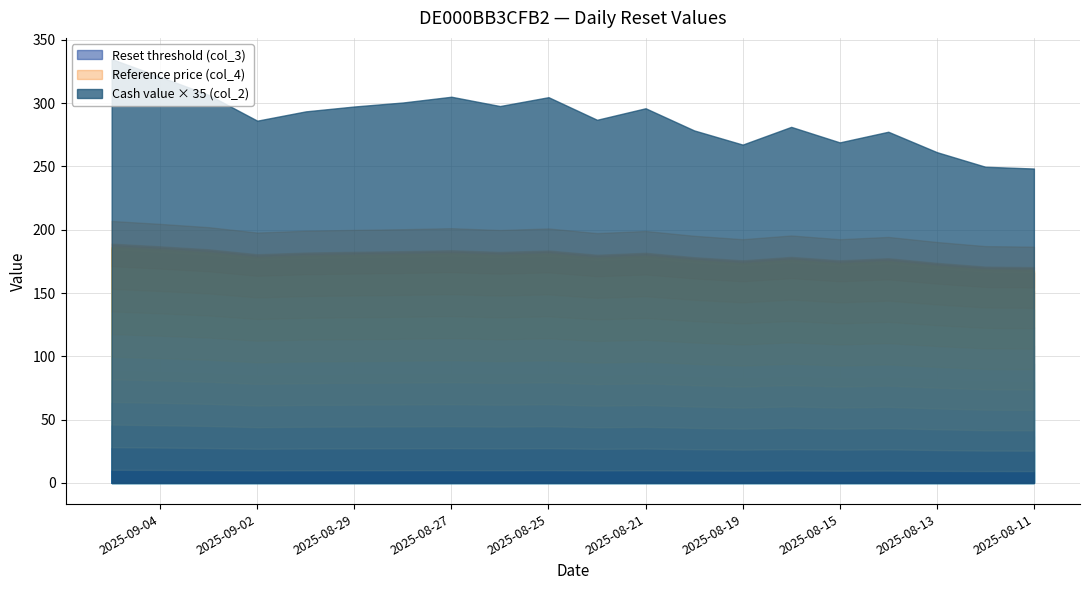

Reading left to right, what are all the values shown in this chart?

Reset threshold (col_3): 2025-09-05=184.1	2025-09-04=182.1	2025-09-03=179.8	2025-09-02=176.0	2025-09-01=177.3	2025-08-29=177.9	2025-08-28=178.4	2025-08-27=179.1	2025-08-26=177.8	2025-08-25=178.9	2025-08-22=175.6	2025-08-21=177.1	2025-08-20=173.7	2025-08-19=171.3	2025-08-18=173.9	2025-08-15=171.3	2025-08-14=172.9	2025-08-13=169.4	2025-08-12=166.5	2025-08-11=166.1
Reference price (col_4): 2025-09-05=206.9	2025-09-04=204.6	2025-09-03=202.0	2025-09-02=197.8	2025-09-01=199.2	2025-08-29=199.8	2025-08-28=200.4	2025-08-27=201.2	2025-08-26=199.8	2025-08-25=201.0	2025-08-22=197.3	2025-08-21=199.0	2025-08-20=195.2	2025-08-19=192.5	2025-08-18=195.4	2025-08-15=192.5	2025-08-14=194.3	2025-08-13=190.3	2025-08-12=187.1	2025-08-11=186.6
Cash value (col_2): 2025-09-05=4.8	2025-09-04=4.4	2025-09-03=4.0	2025-09-02=3.4	2025-09-01=3.6	2025-08-29=3.8	2025-08-28=3.8	2025-08-27=4.0	2025-08-26=3.8	2025-08-25=4.0	2025-08-22=3.5	2025-08-21=3.7	2025-08-20=3.2	2025-08-19=2.9	2025-08-18=3.3	2025-08-15=2.9	2025-08-14=3.2	2025-08-13=2.7	2025-08-12=2.4	2025-08-11=2.4